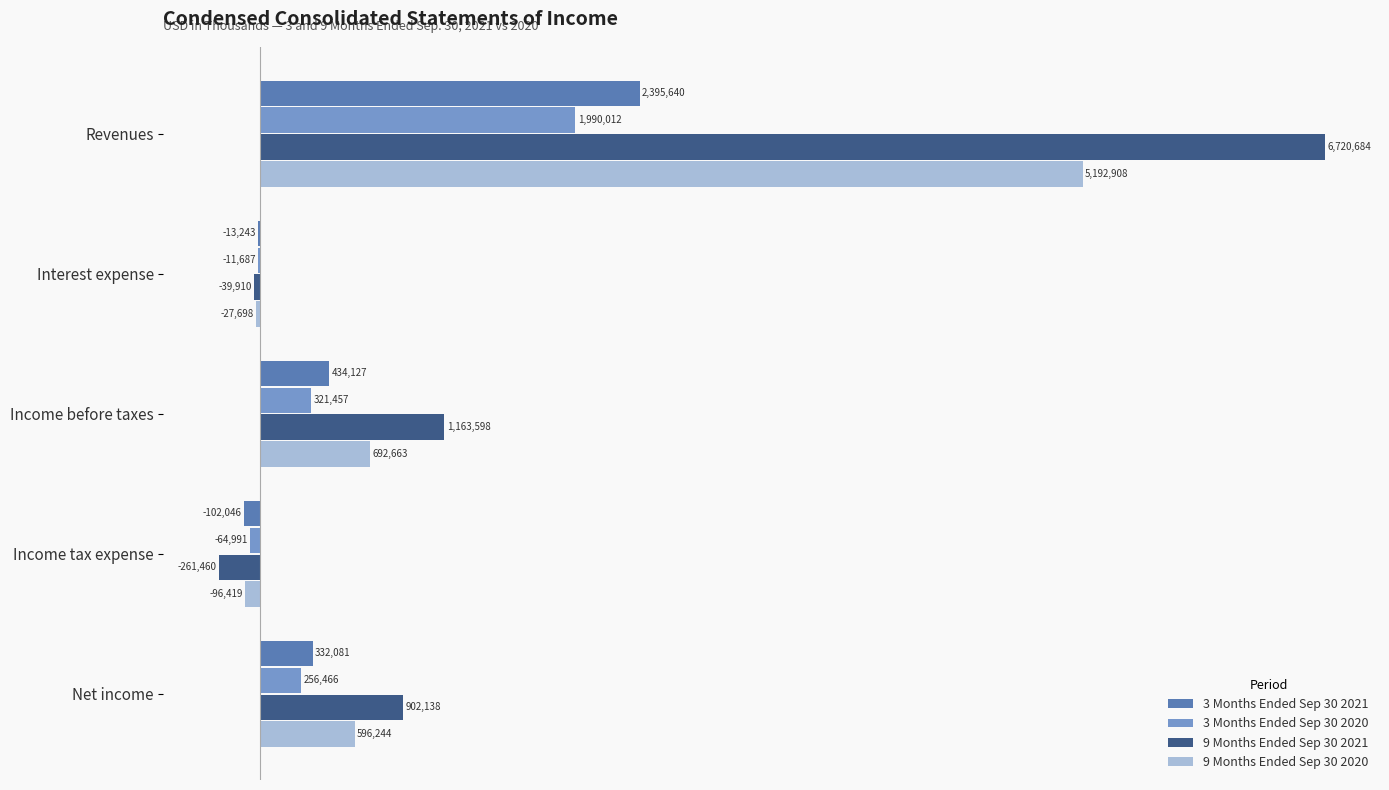

Which series has the largest total across all categories?

9 Months Ended Sep 30 2021